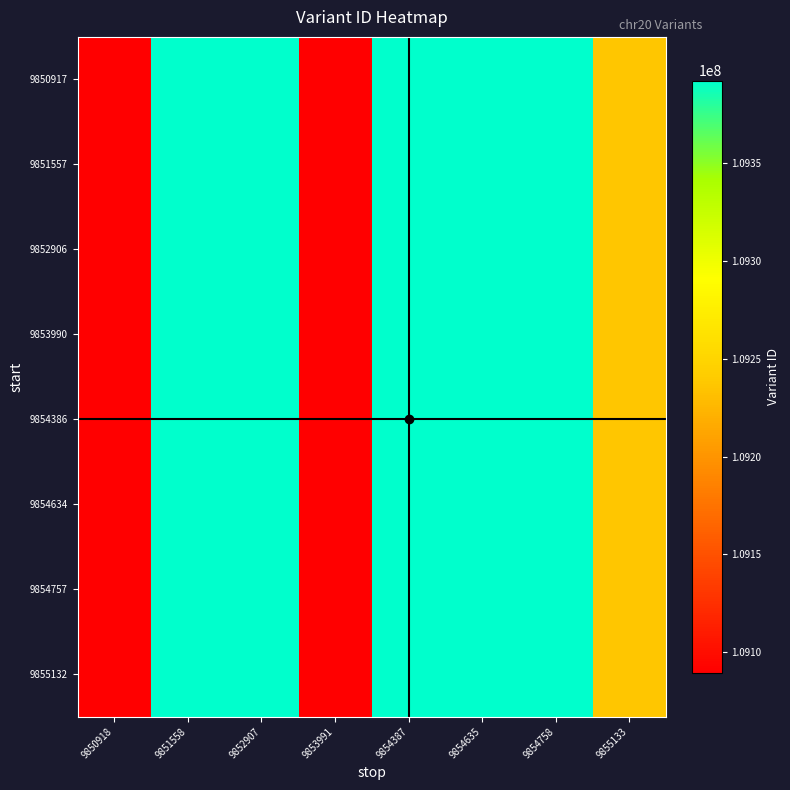

Reading left to right, transcribe all the data shown in this chart.

9850917: 9850918=109089211	9851558=109392443	9852907=109392444	9853991=109089216	9854387=109392445	9854635=109392446	9854758=109392447	9855133=109237239
9851557: 9850918=109089211	9851558=109392443	9852907=109392444	9853991=109089216	9854387=109392445	9854635=109392446	9854758=109392447	9855133=109237239
9852906: 9850918=109089211	9851558=109392443	9852907=109392444	9853991=109089216	9854387=109392445	9854635=109392446	9854758=109392447	9855133=109237239
9853990: 9850918=109089211	9851558=109392443	9852907=109392444	9853991=109089216	9854387=109392445	9854635=109392446	9854758=109392447	9855133=109237239
9854386: 9850918=109089211	9851558=109392443	9852907=109392444	9853991=109089216	9854387=109392445	9854635=109392446	9854758=109392447	9855133=109237239
9854634: 9850918=109089211	9851558=109392443	9852907=109392444	9853991=109089216	9854387=109392445	9854635=109392446	9854758=109392447	9855133=109237239
9854757: 9850918=109089211	9851558=109392443	9852907=109392444	9853991=109089216	9854387=109392445	9854635=109392446	9854758=109392447	9855133=109237239
9855132: 9850918=109089211	9851558=109392443	9852907=109392444	9853991=109089216	9854387=109392445	9854635=109392446	9854758=109392447	9855133=109237239